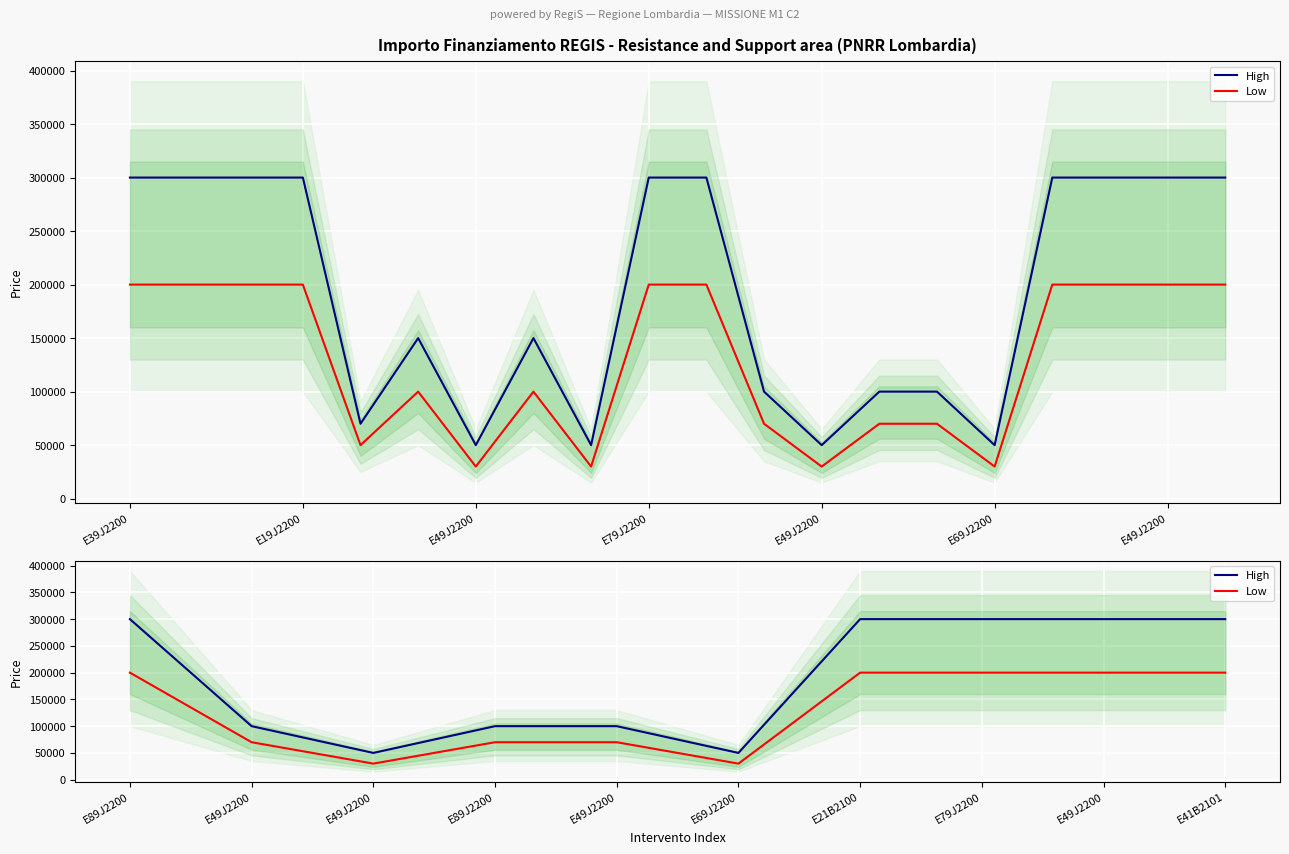

Between E69J2200 and E21B2100, which series saw the biggest shift?

High